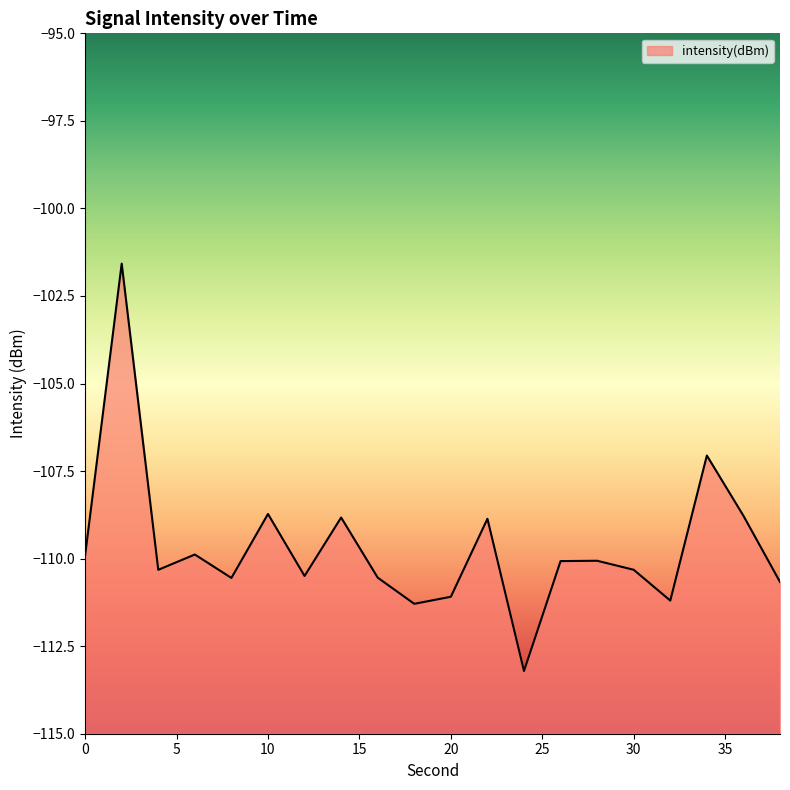

What is the minimum value shown in the chart?

-113.2